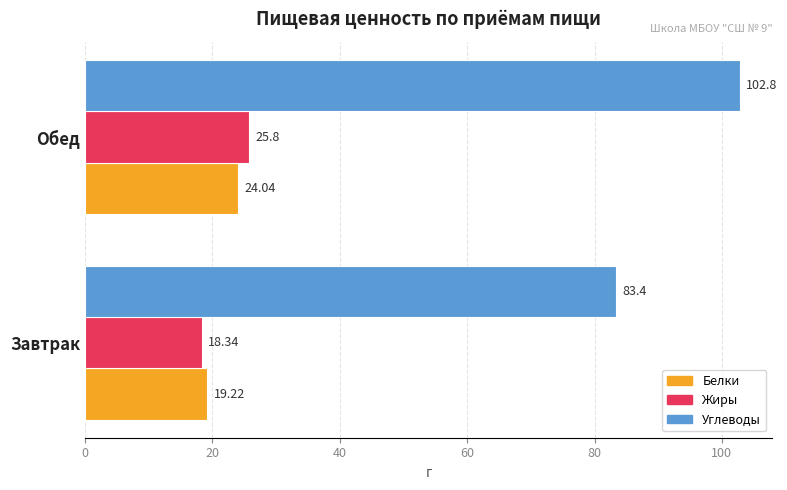

What is the difference between the highest and lowest values at Завтрак?

65.1